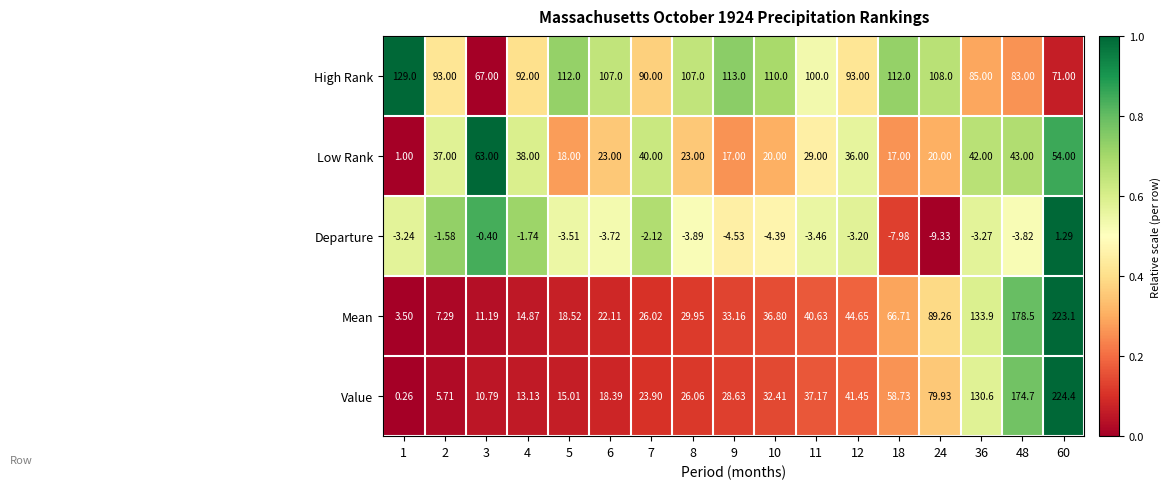

At which category is the sum across all series the highest?

60